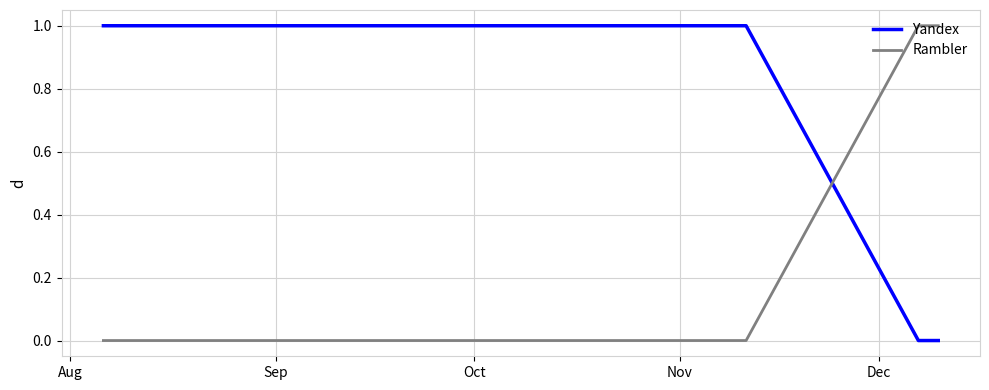

Which series has the largest total across all categories?

Yandex